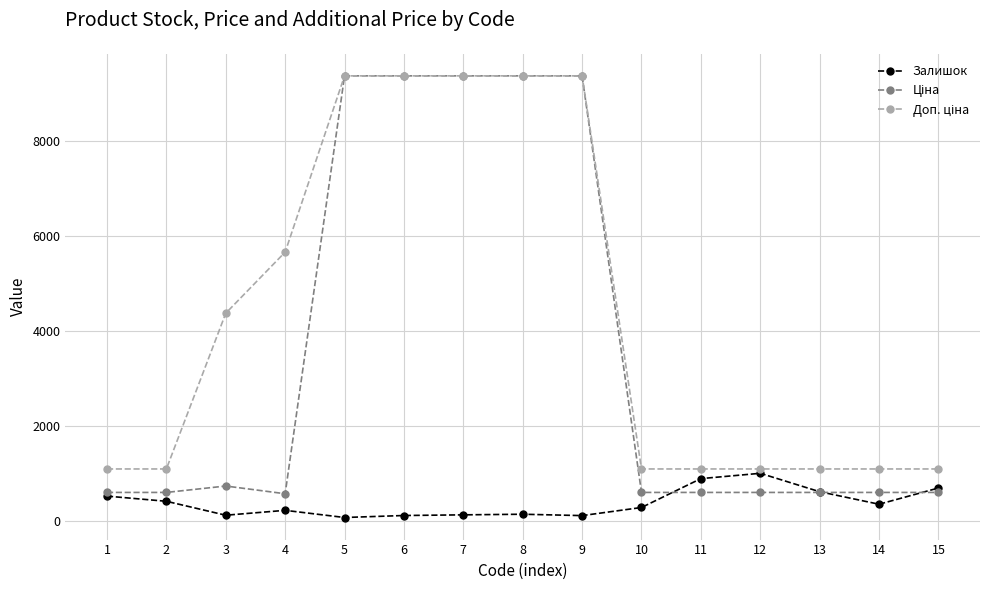

What is the total value across all series at 1?

2198.6